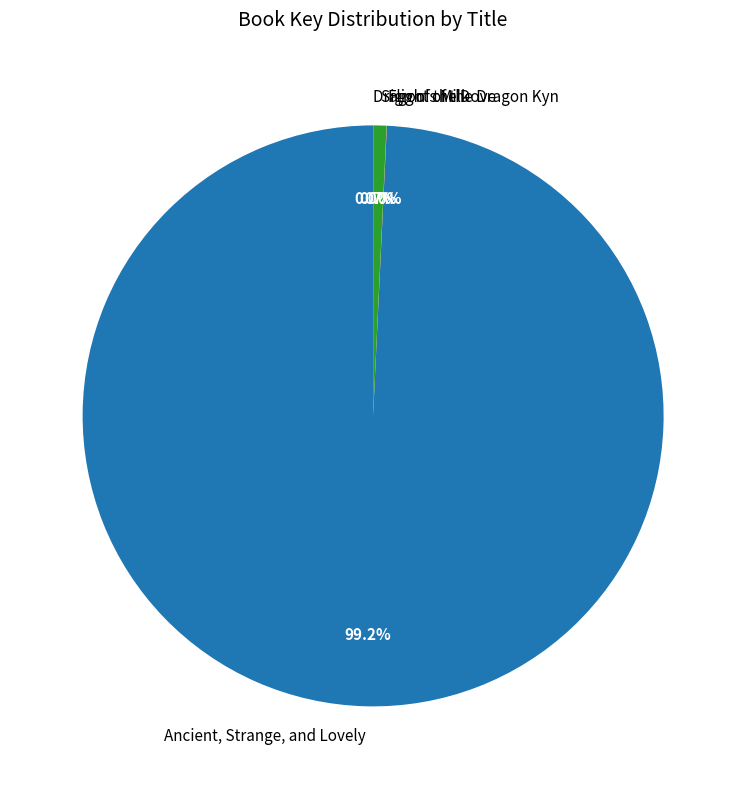

Is it true that Ancient, Strange, and Lovely is 99% of the pie?

True